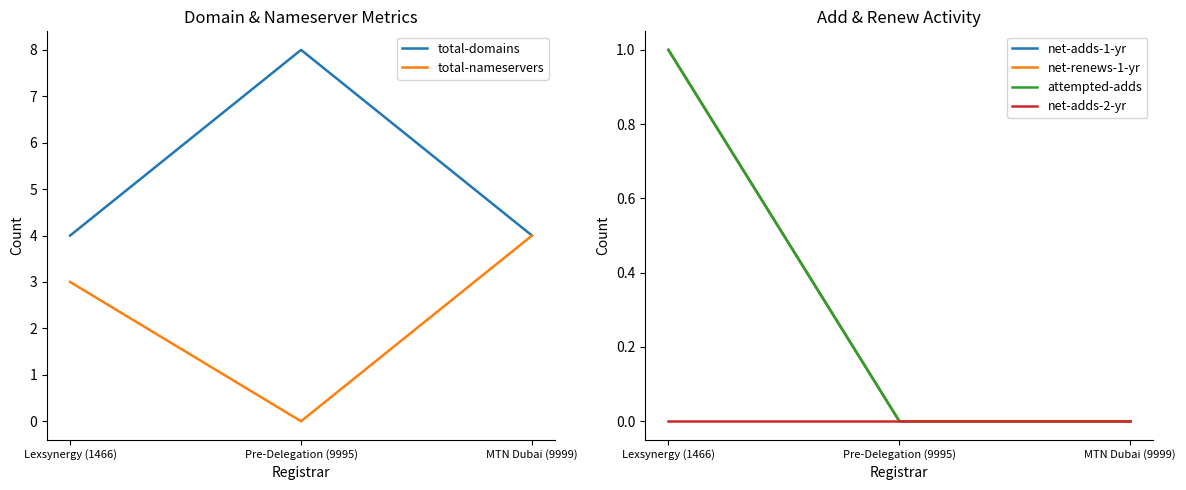

Between Lexsynergy (1466) and MTN Dubai (9999), which is larger?

Lexsynergy (1466)